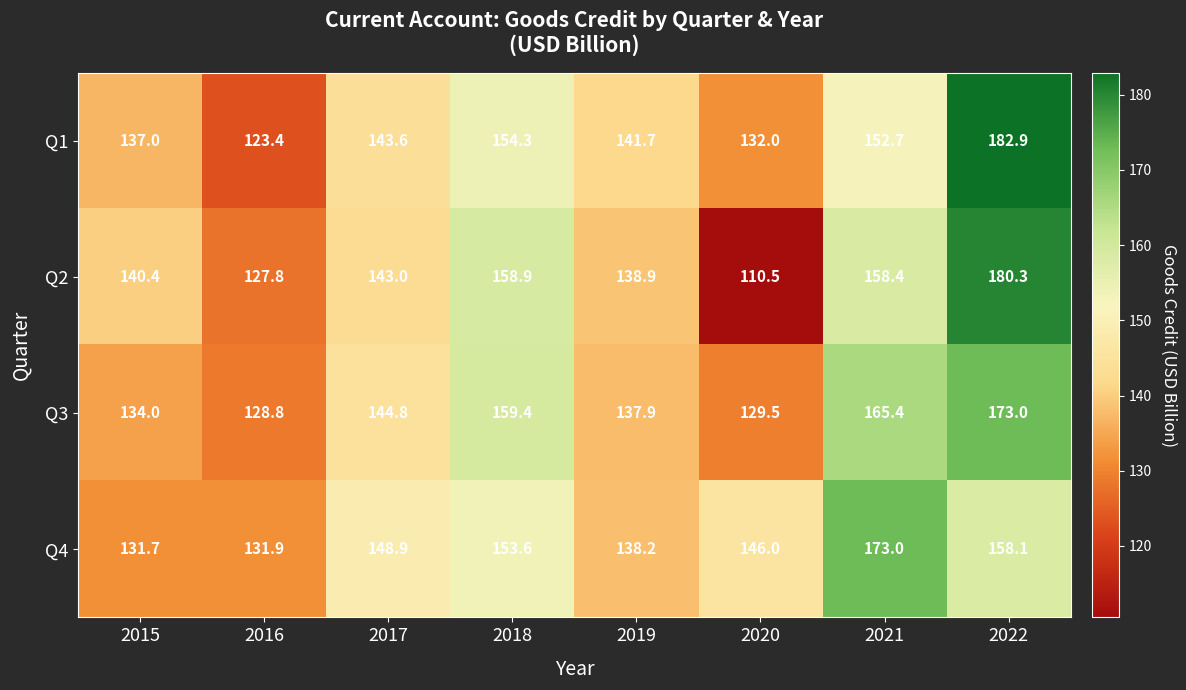

Where does the Q3 series first go above 144?

2017